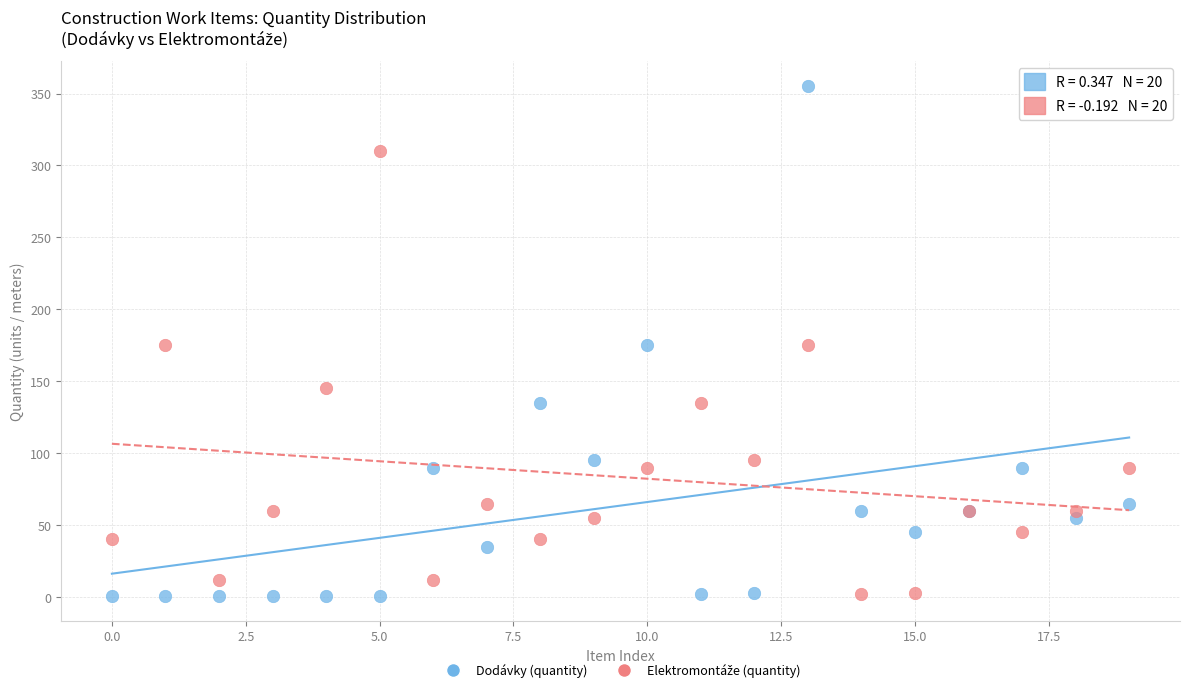

Which series reaches the maximum Y coordinate?

Dodávky (quantity)